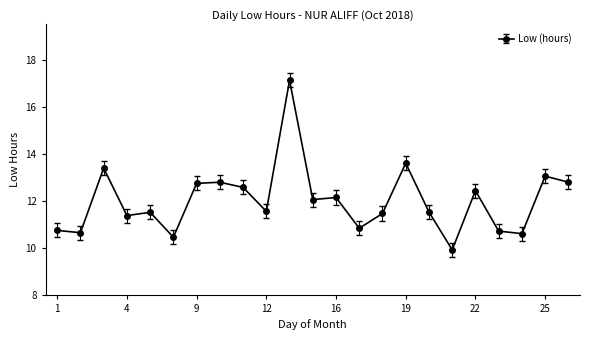

What is the value of the 8th point from the left?

12.8